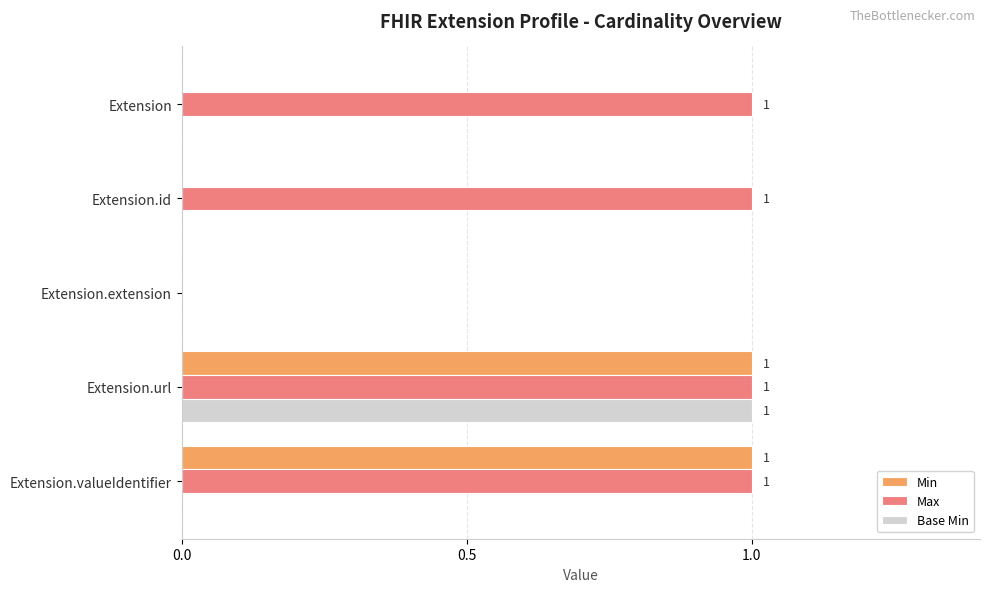

What is the highest value of the Max series?

1